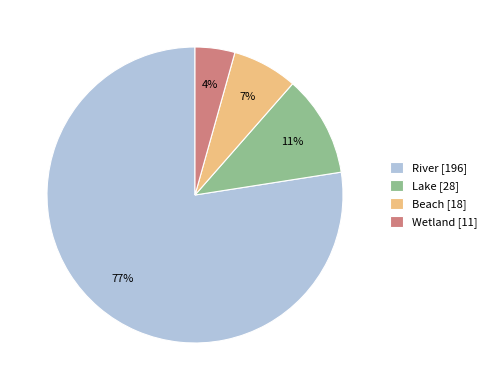

To the nearest percent, what portion does Lake [28] represent?

11%